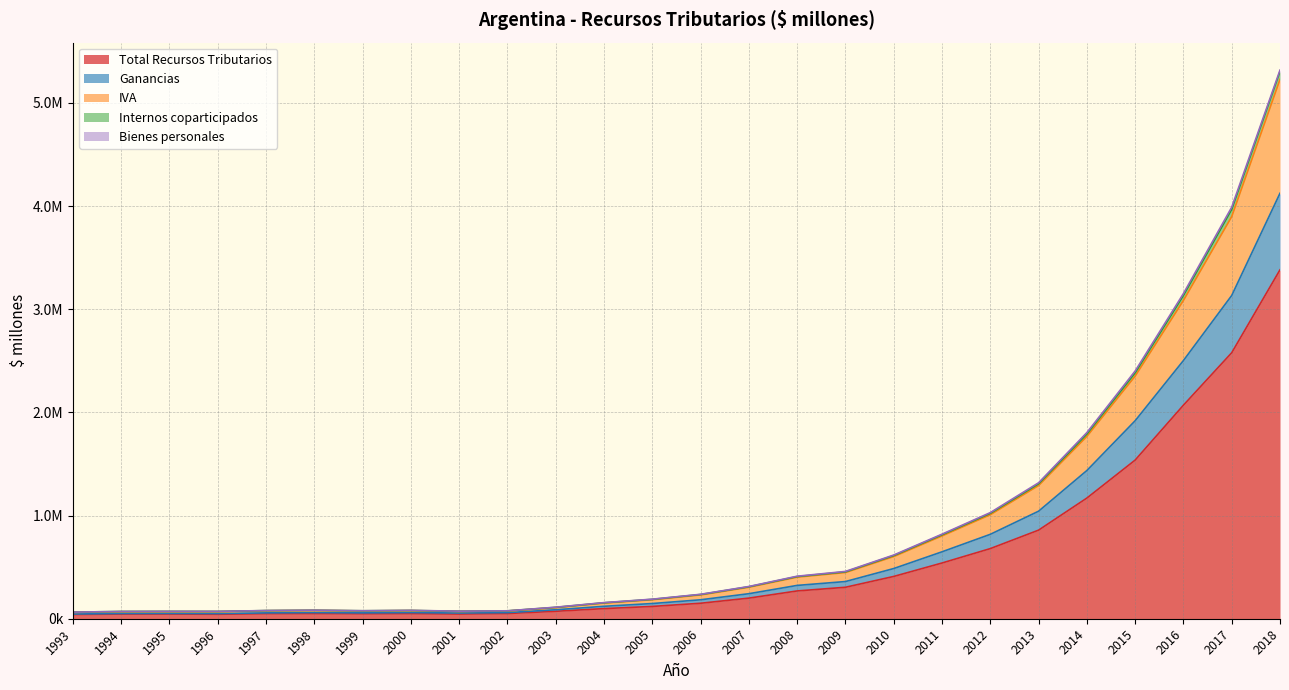

True or false: IVA and Total Recursos Tributarios cross at least once.

False